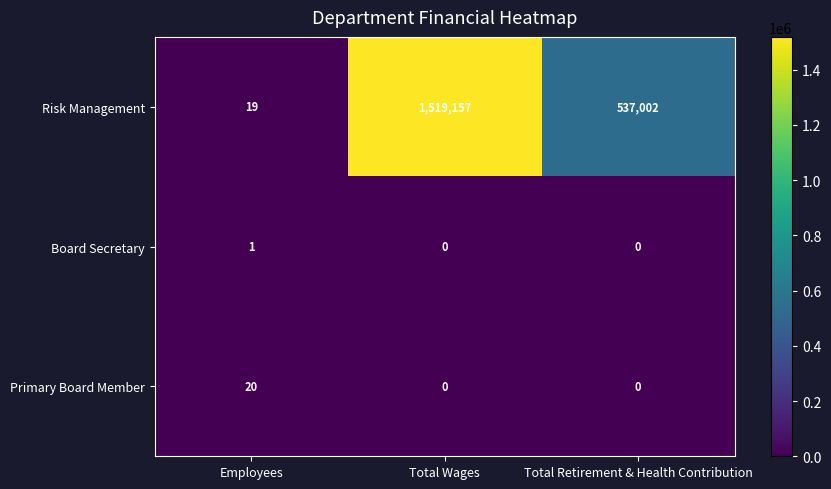

Reading left to right, what are all the values shown in this chart?

Risk Management: 19	1519157	537002
Board Secretary: 1	0	0
Primary Board Member: 20	0	0